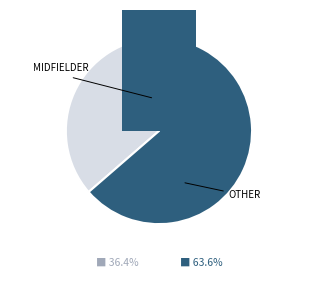

Which category has the smallest portion of the pie?

Midfielder